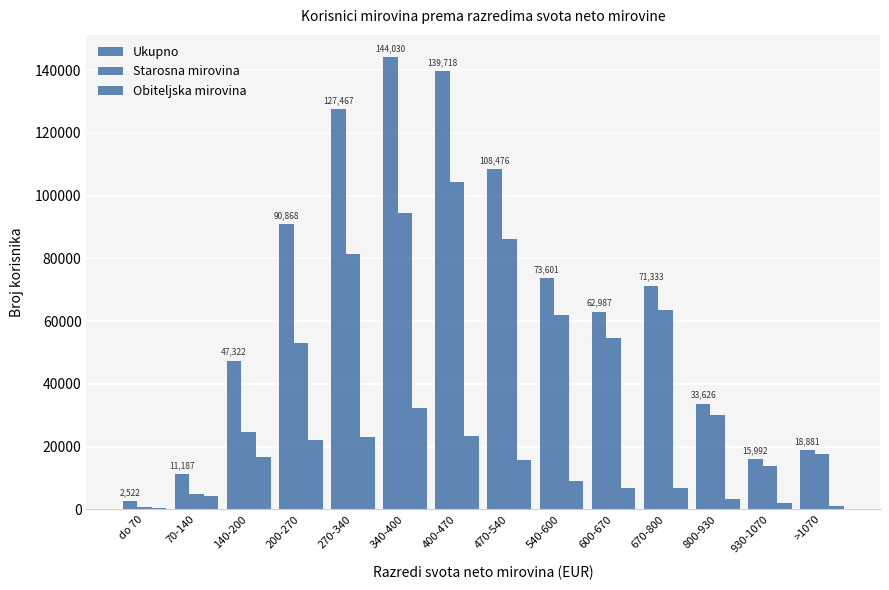

Count the number of data series in this chart.

3